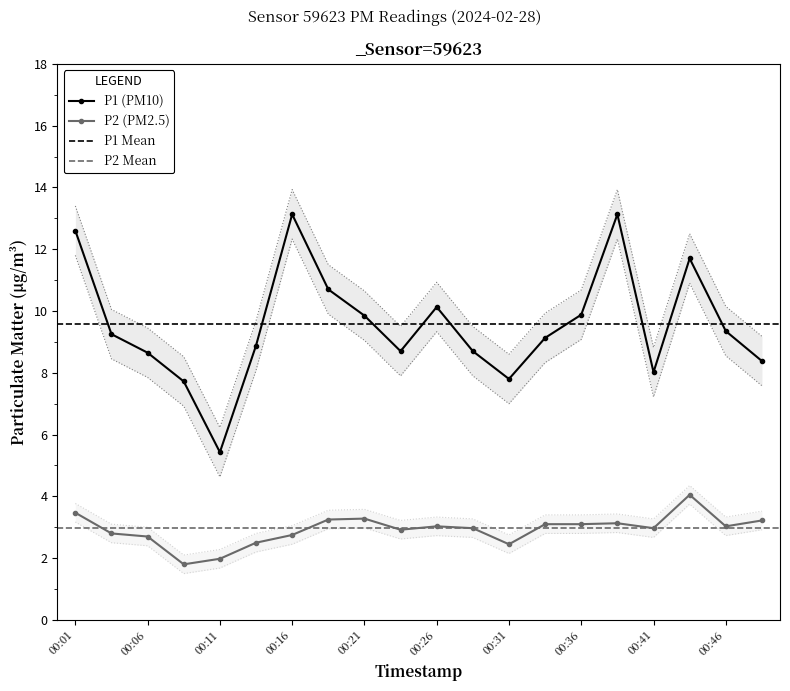

List the series in order of their overall mean, highest first.

P1, P2